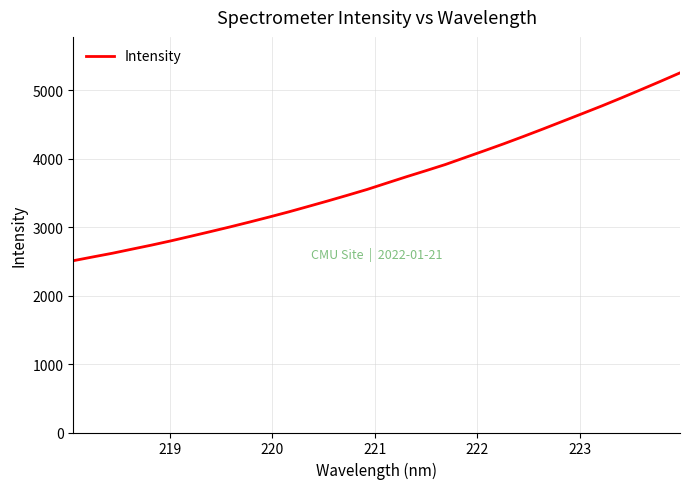

What is the maximum value shown in the chart?

5256.2